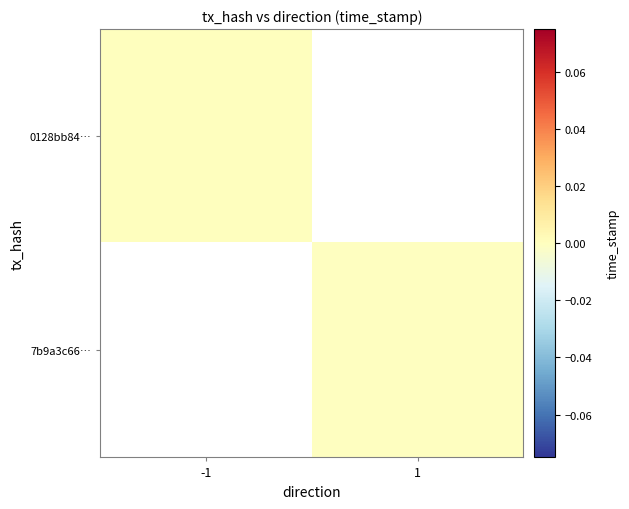

Rank the series by their average value, from highest to lowest.

0128bb84…, 7b9a3c66…